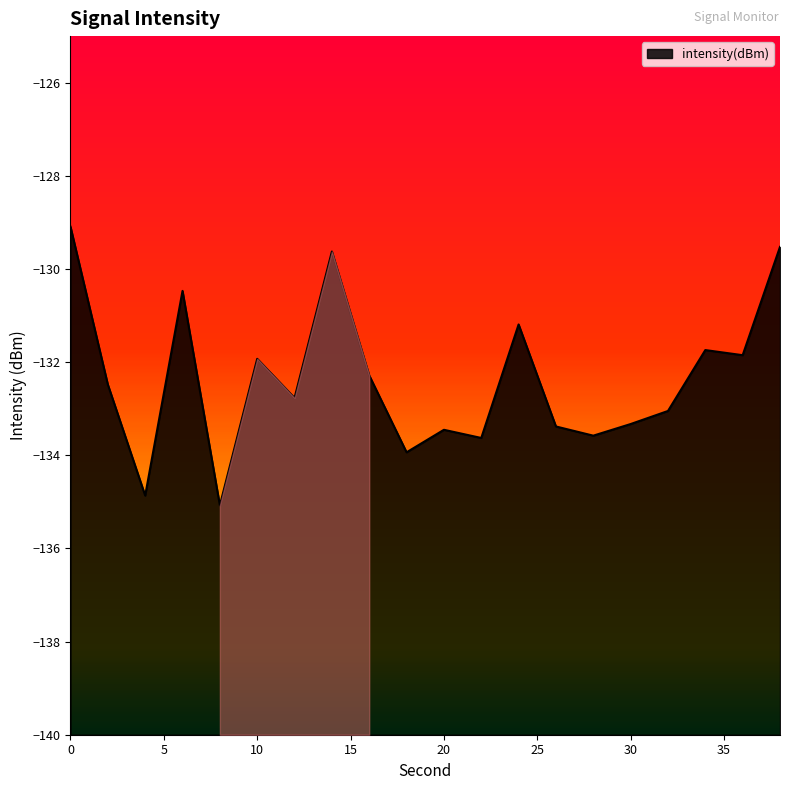

Reading left to right, what are all the values shown in this chart?

-129.1	-132.5	-134.9	-130.5	-135.1	-131.9	-132.8	-129.6	-132.3	-133.9	-133.5	-133.6	-131.2	-133.4	-133.6	-133.3	-133.0	-131.7	-131.9	-129.5